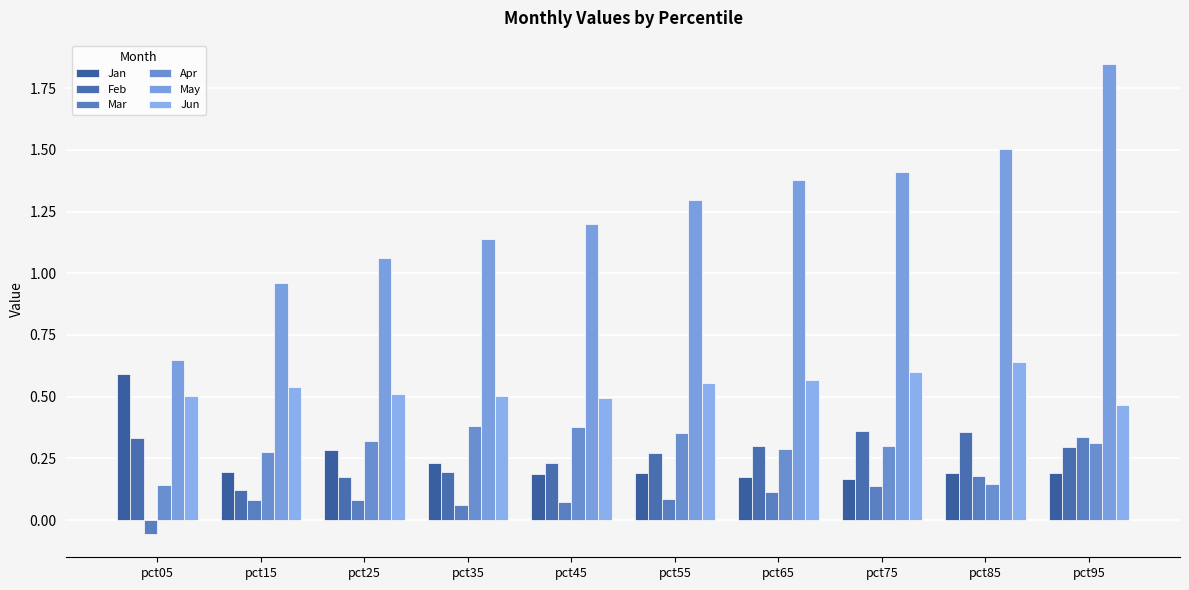

Is the value of Mar at pct65 greater than the value of May at pct75?

No